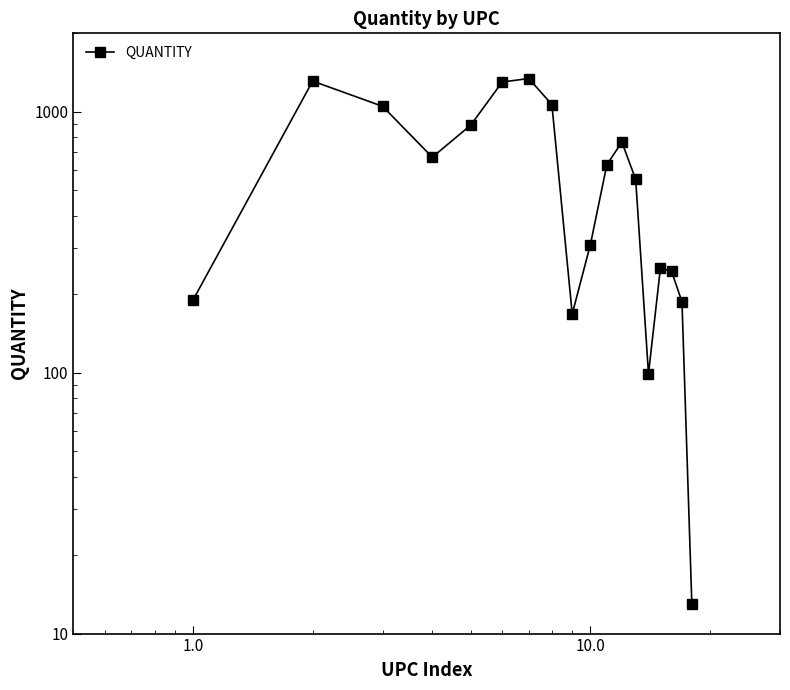

How many interior local valleys (lower than both neighbors) does the data have?

3